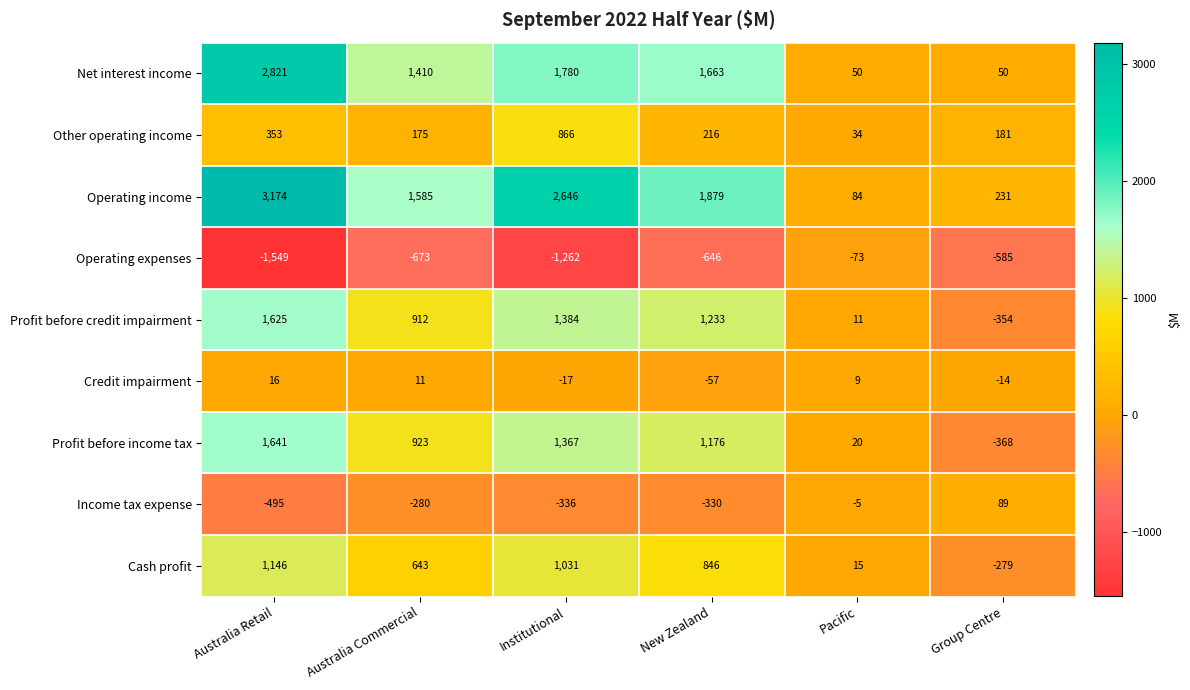

At how many categories does at least one series exceed 1893?

2